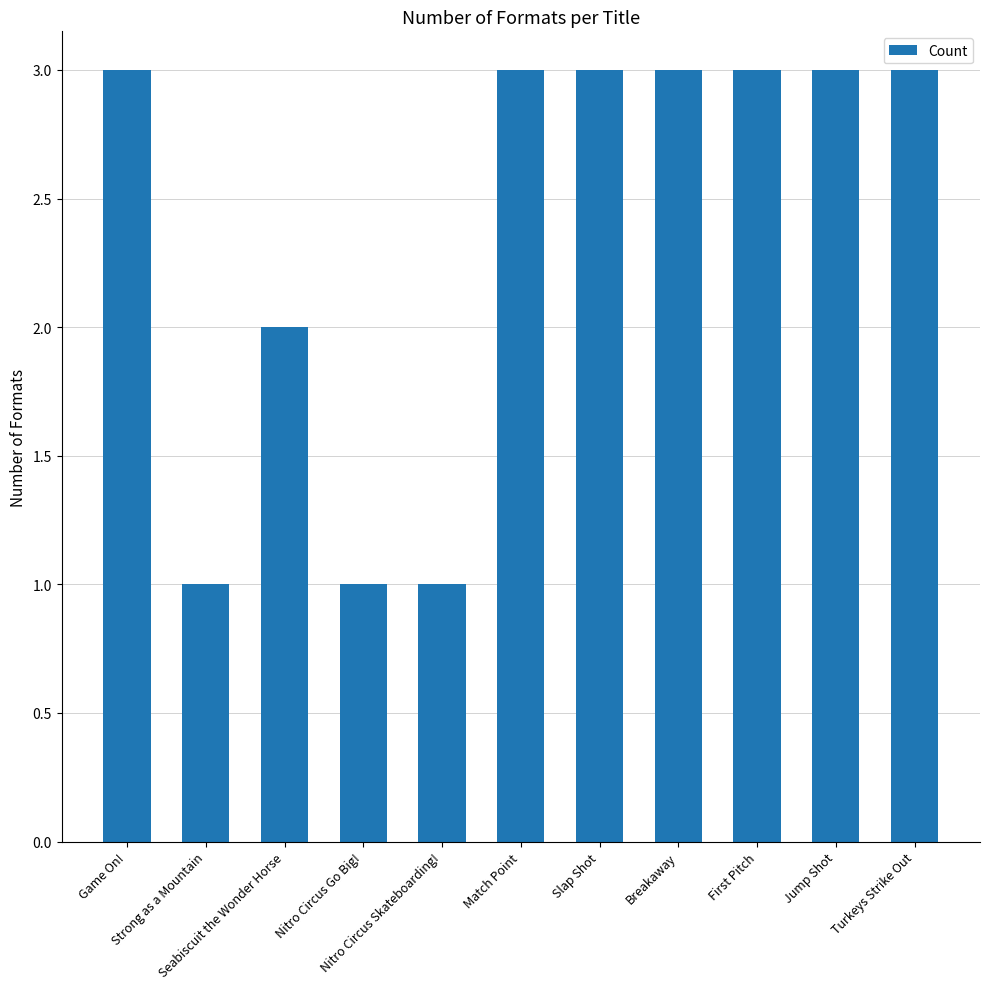

The chart shows a value of 1 at Strong as a Mountain. True or false?

True